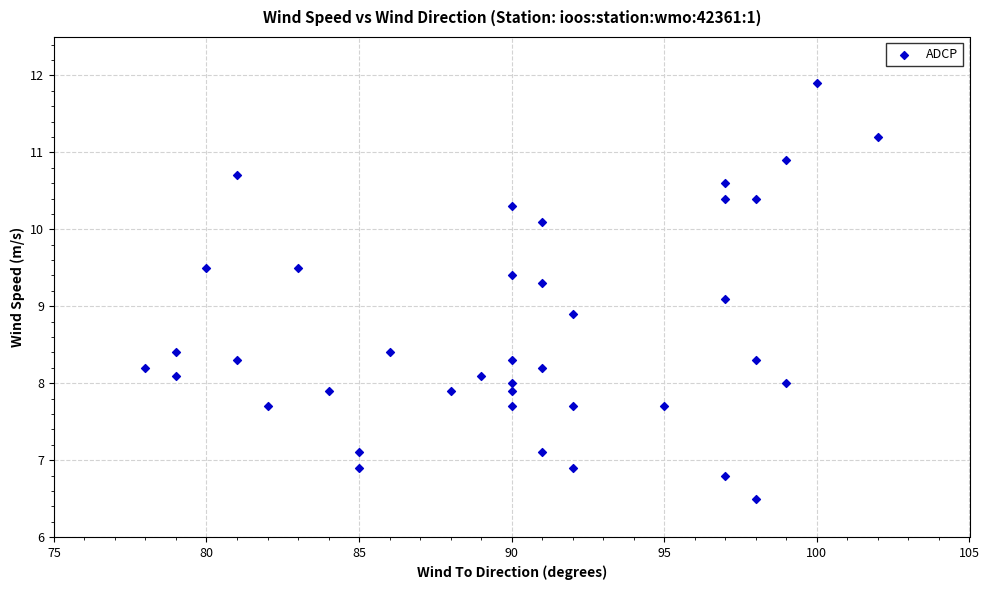

What is the range of Y values (max minus min)?

5.4